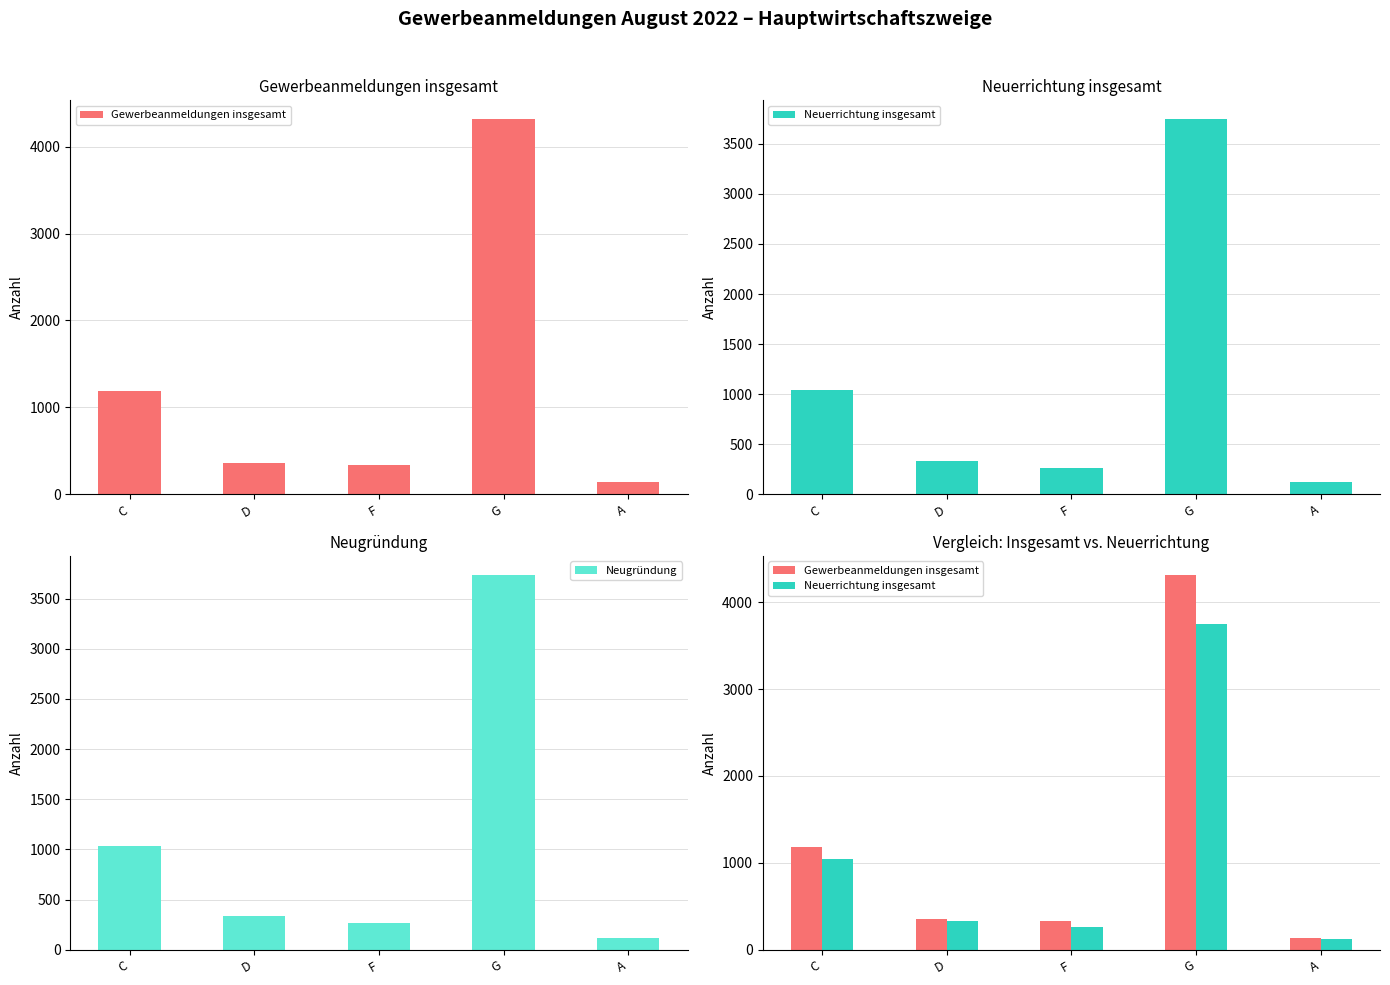

What is the difference between the maximum and second lowest values in the Gewerbeanmeldungen insgesamt series?

3982